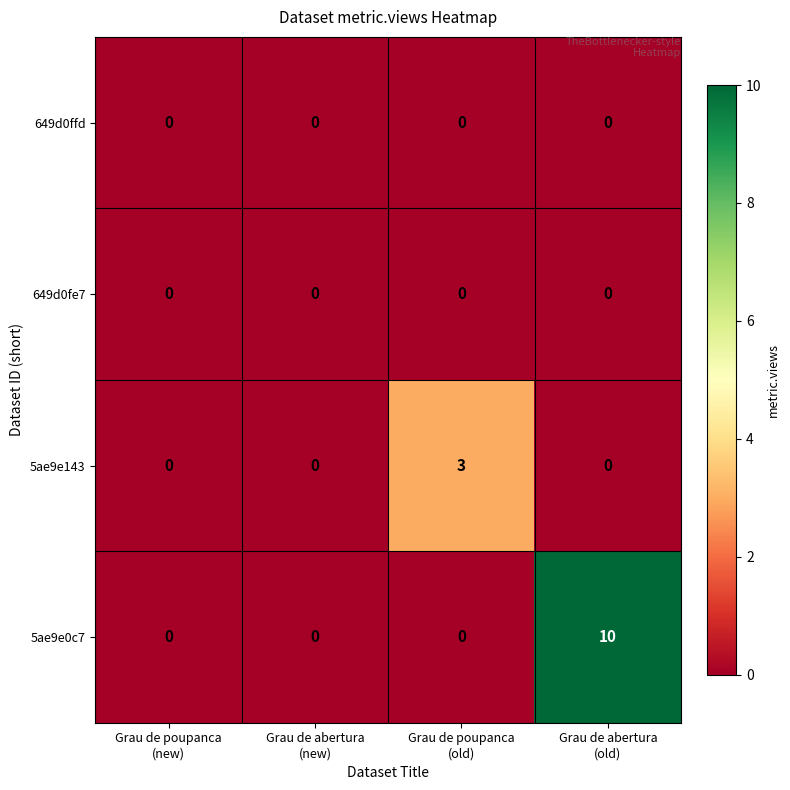

What is the maximum value shown in the chart?

10